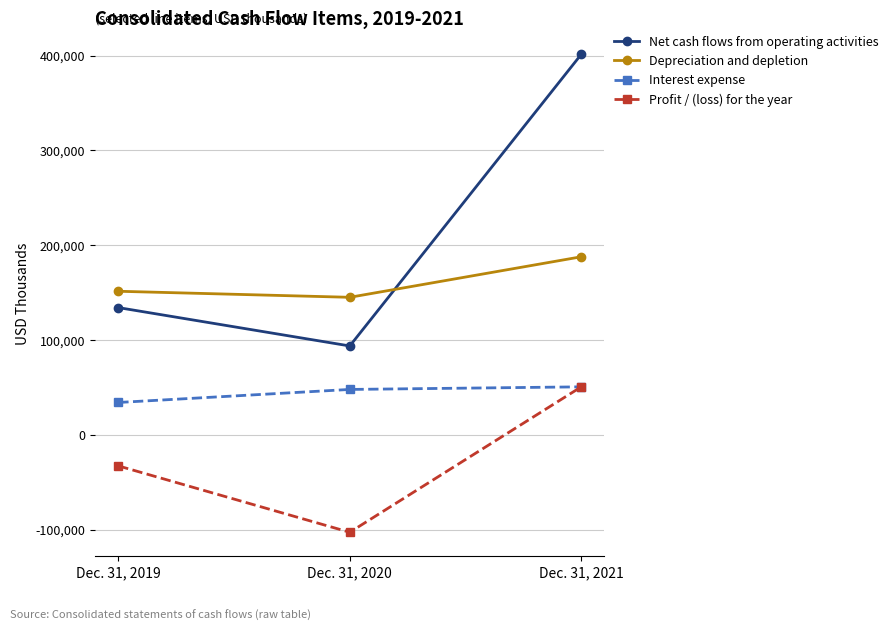

At which category is the sum across all series the highest?

Dec. 31, 2021